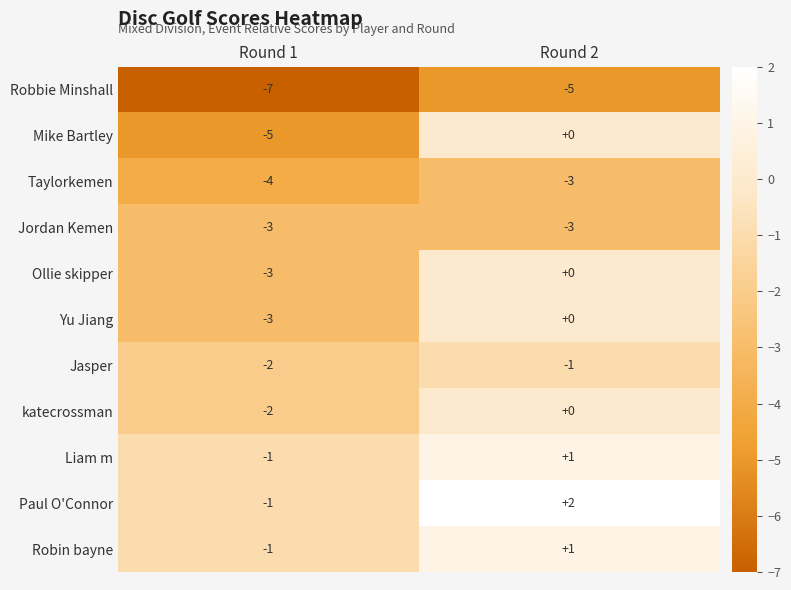

Read the Taylorkemen value at Round 1.

-4